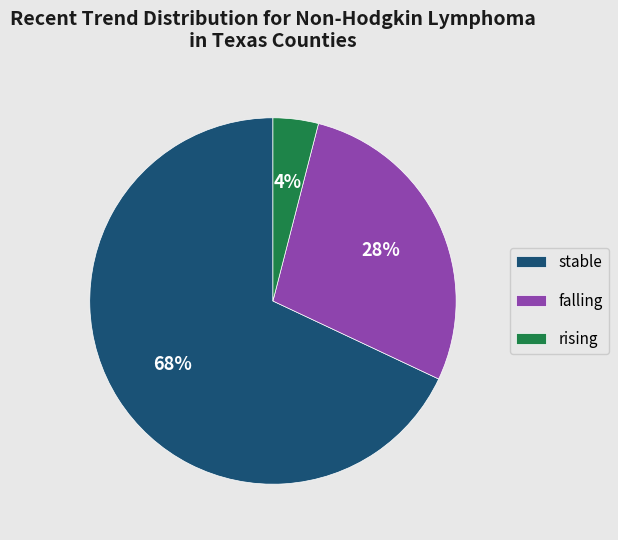

Which category has the biggest portion of the pie?

stable